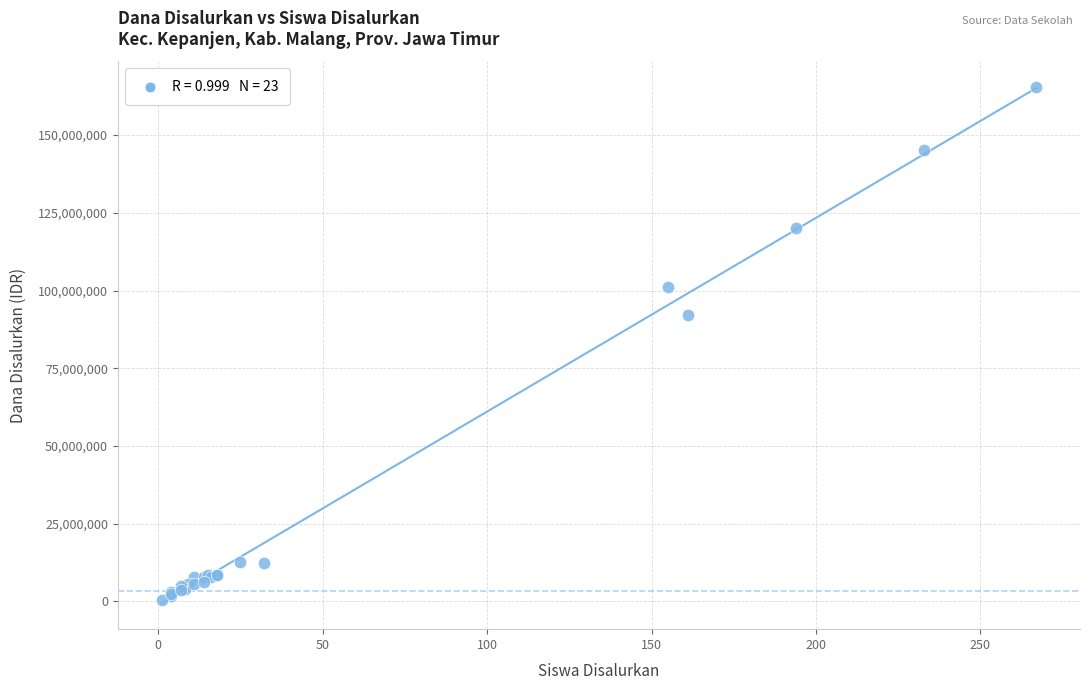

What Y value in the scatter plot is closest to 82875000?

92250000